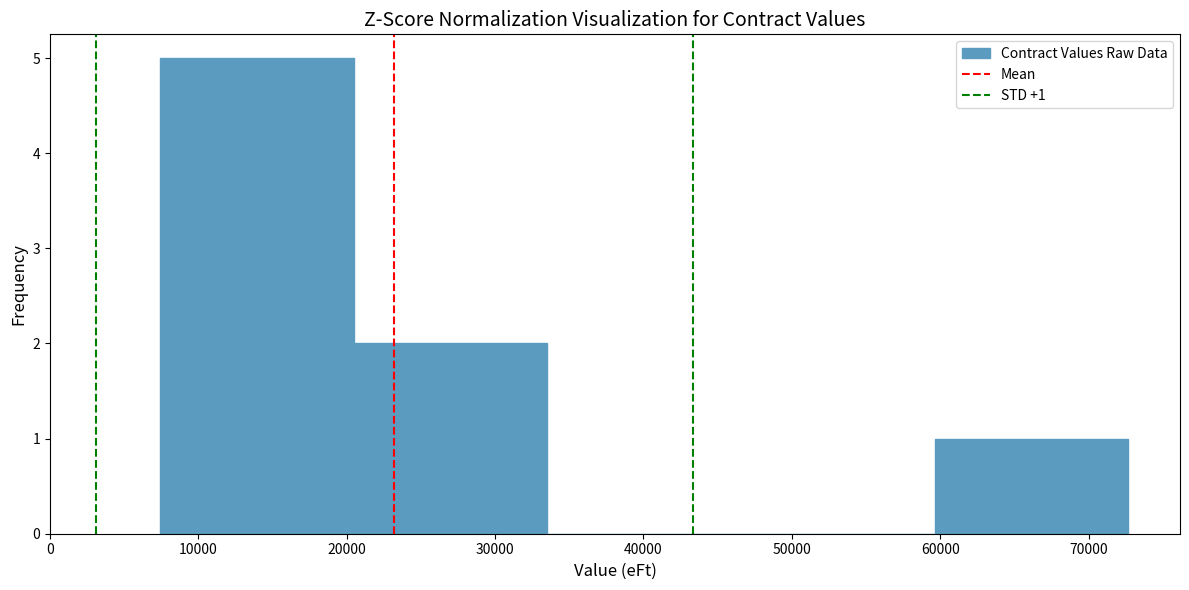

Over which range of the x-axis is the bar tallest?

7000 to 20000